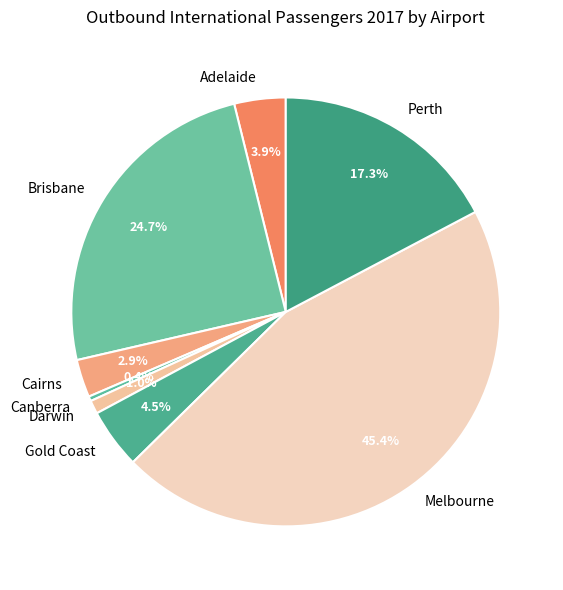

To the nearest percent, what is the difference between the largest and smallest slice percentages?

45%